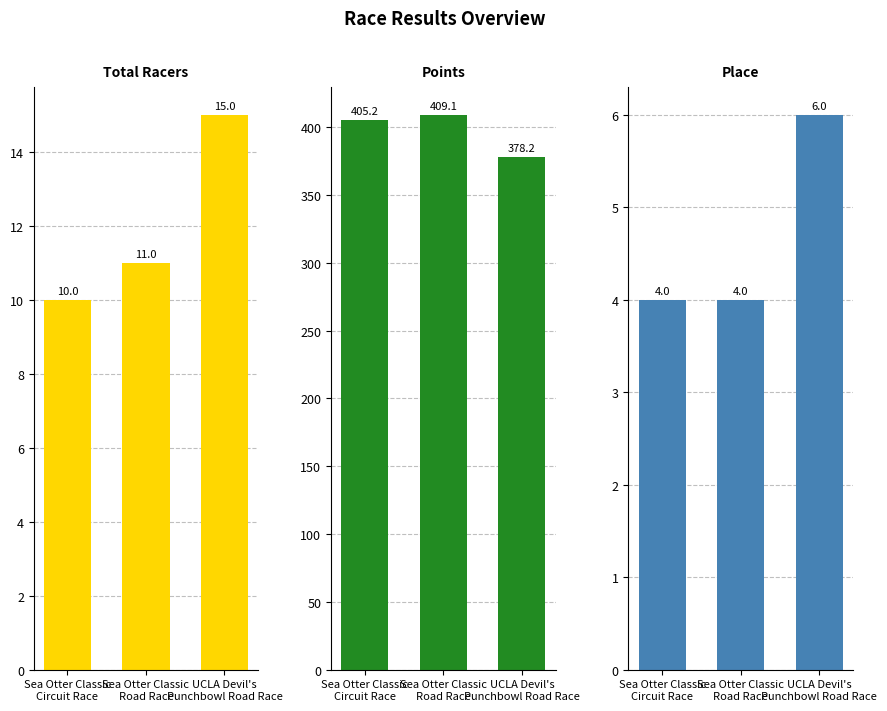

Reading left to right, transcribe all the data shown in this chart.

Total Racers: 10.0	11.0	15.0
Points: 405.2	409.1	378.2
Place: 4.0	4.0	6.0